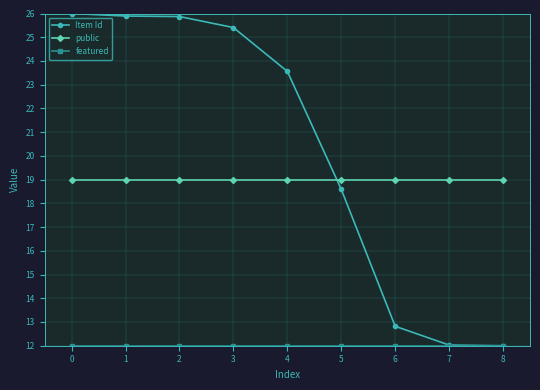

True or false: Item Id has a value of 26.8 at 5.

False